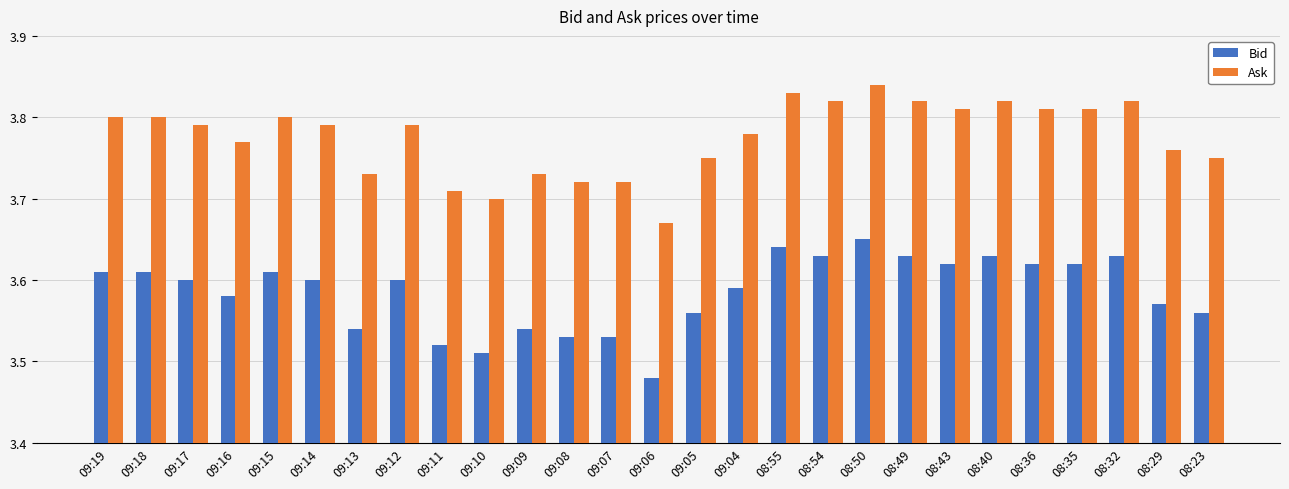

How many Bid values are between 3 and 4?

27